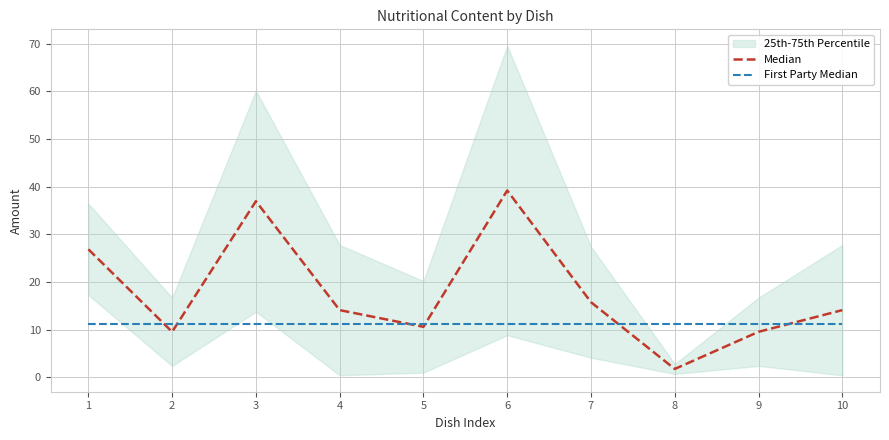

Reading right to left, list all the values displayed in this chart.

Median: 14.1	9.5	1.8	15.8	39.2	10.6	14.1	36.9	9.5	26.9
First Party Median: 11.2	11.2	11.2	11.2	11.2	11.2	11.2	11.2	11.2	11.2